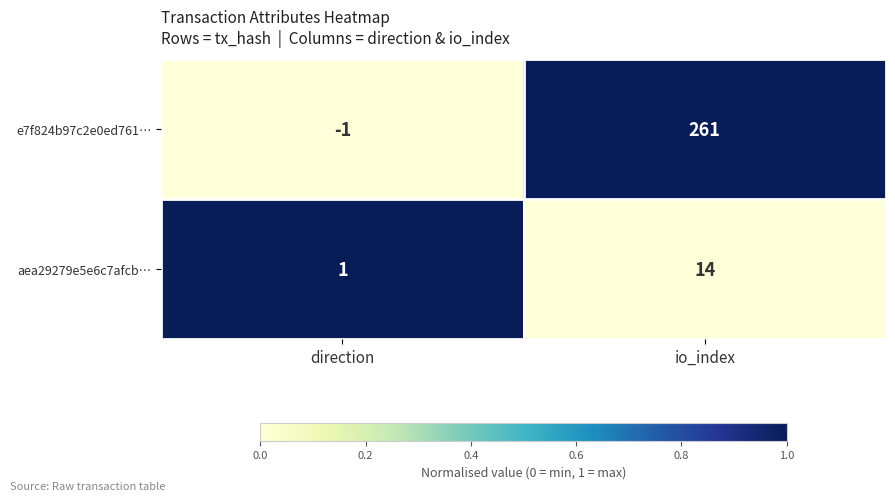

The aea29279e5e6c7afcb… series shows 3 at io_index. True or false?

False